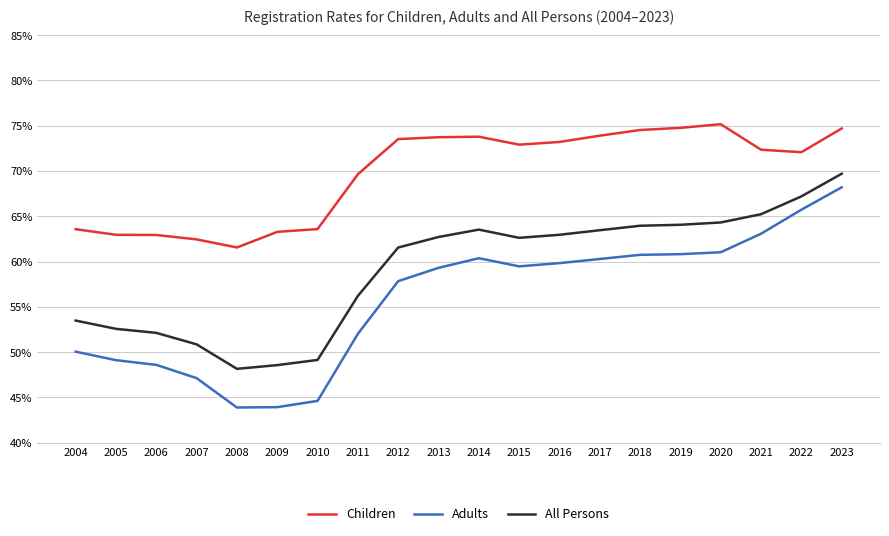

True or false: All Persons has a value of 0.4 at 2013.

False